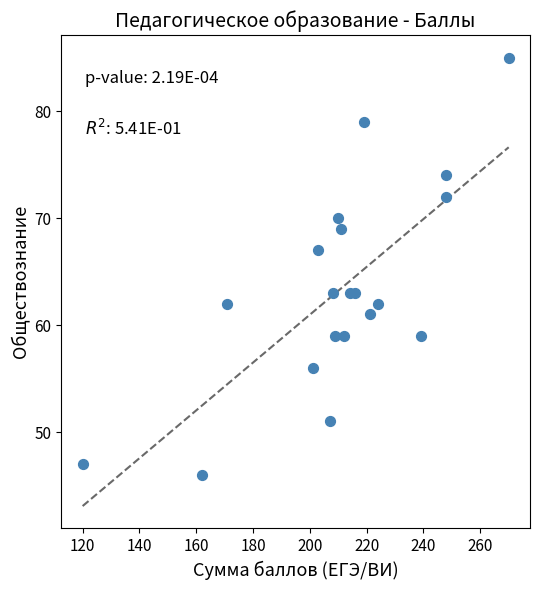

What is the range of Y values (max minus min)?

39